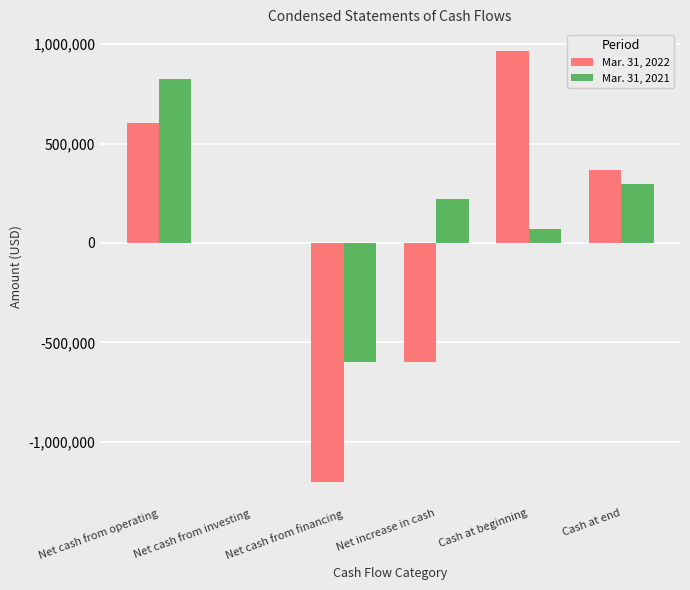

Reading left to right, what are all the values shown in this chart?

Mar. 31, 2022: 602536	-115	-1200949	-598528	965838	367310
Mar. 31, 2021: 823239	0	-600531	222708	72244	294952